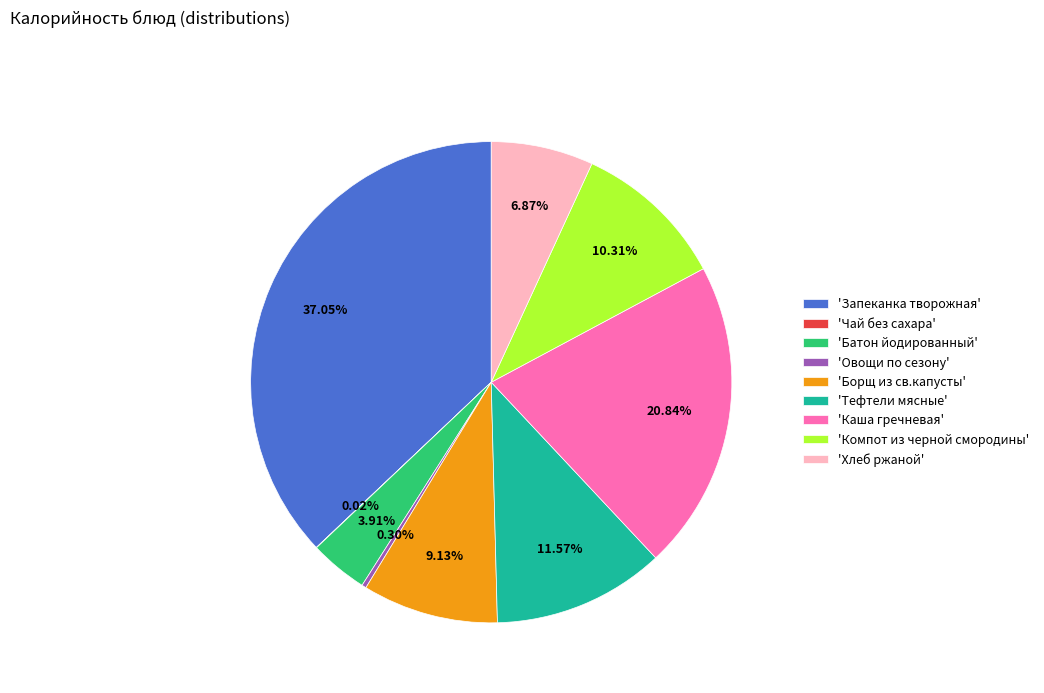

Is there any slice that represents more than half of the pie?

No